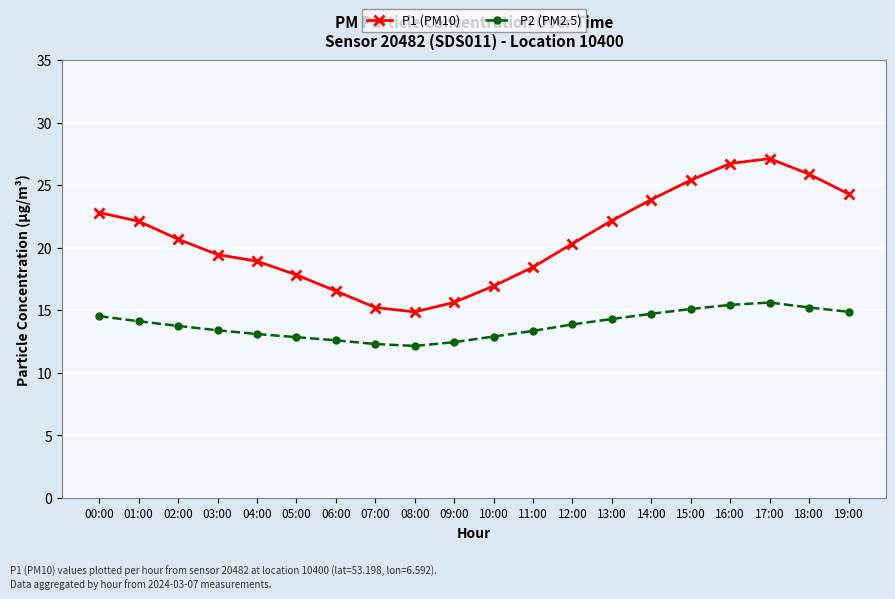

Rank the series by their average value, from highest to lowest.

P1 (PM10), P2 (PM2.5)